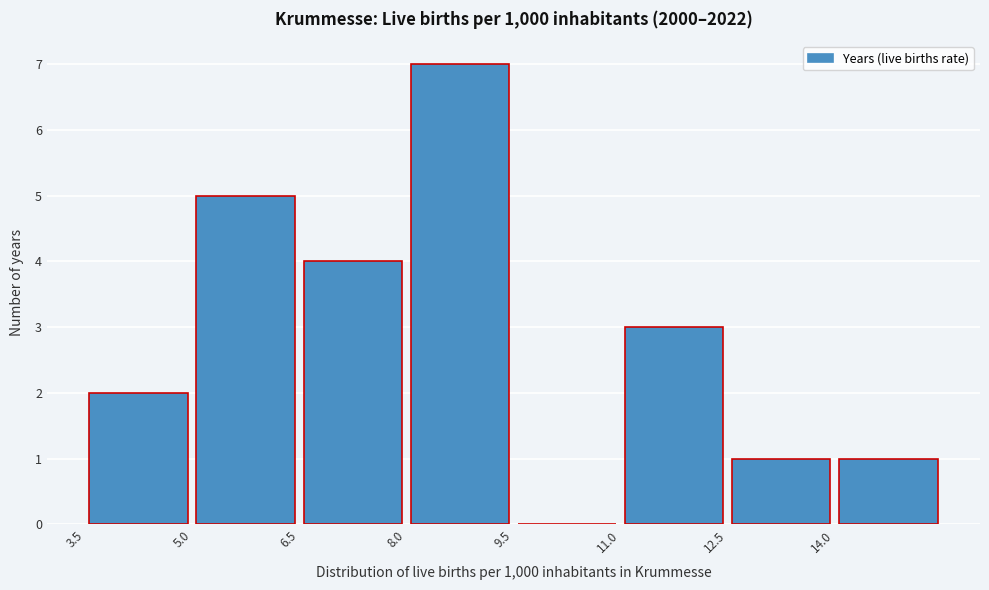

Reading left to right, list every bar in this chart as the range it spans on the x-axis followed by its height. Neither the bar edges nor the heights are printed on the chart, so give them approximately, as read against the axes.

3.5 to 5.0: 2
5.0 to 6.5: 5
6.5 to 8.0: 4
8.0 to 9.5: 7
9.5 to 11.0: 0
11.0 to 12.5: 3
12.5 to 14.0: 1
14.0 to 15.5: 1